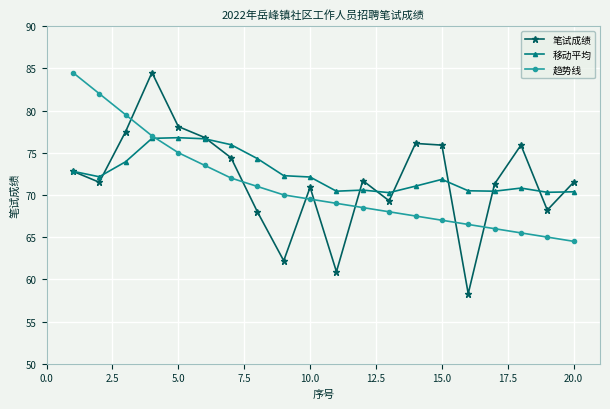

Which series has the largest range (max minus min)?

笔试成绩